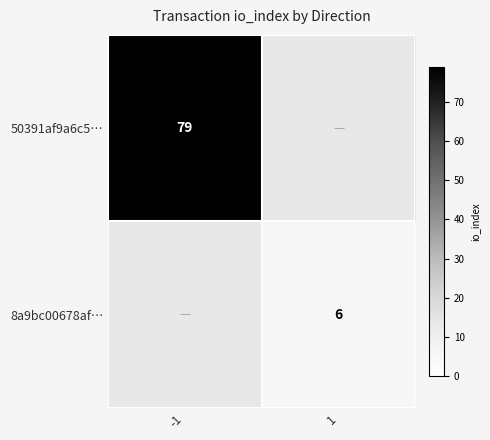

Is the value of 8a9bc00678af… at 1 greater than the value of 50391af9a6c5… at -1?

No